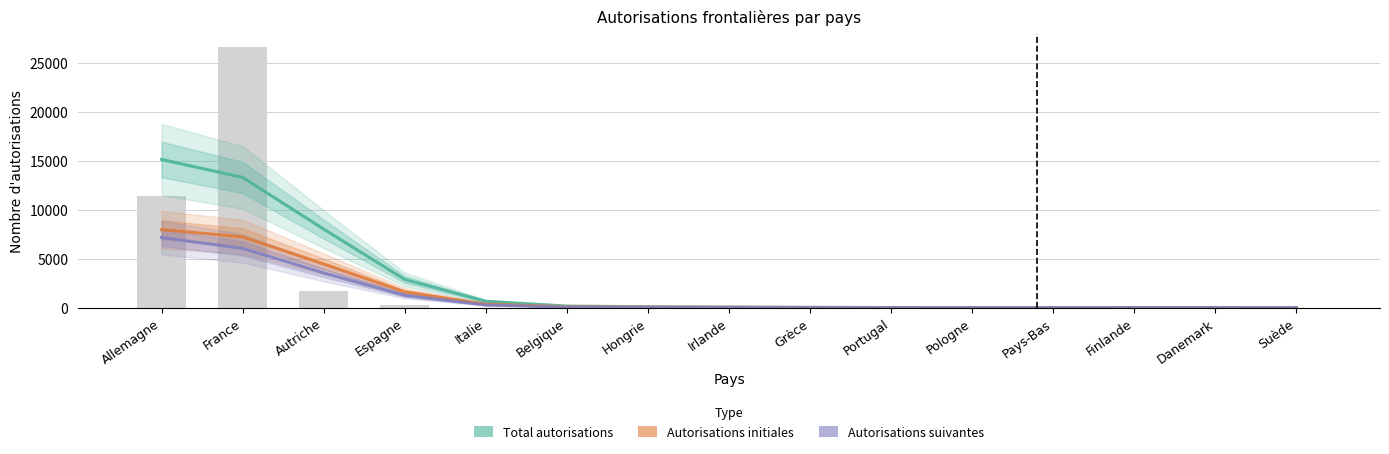

What is the label of the 7th bar from the left?

Hongrie